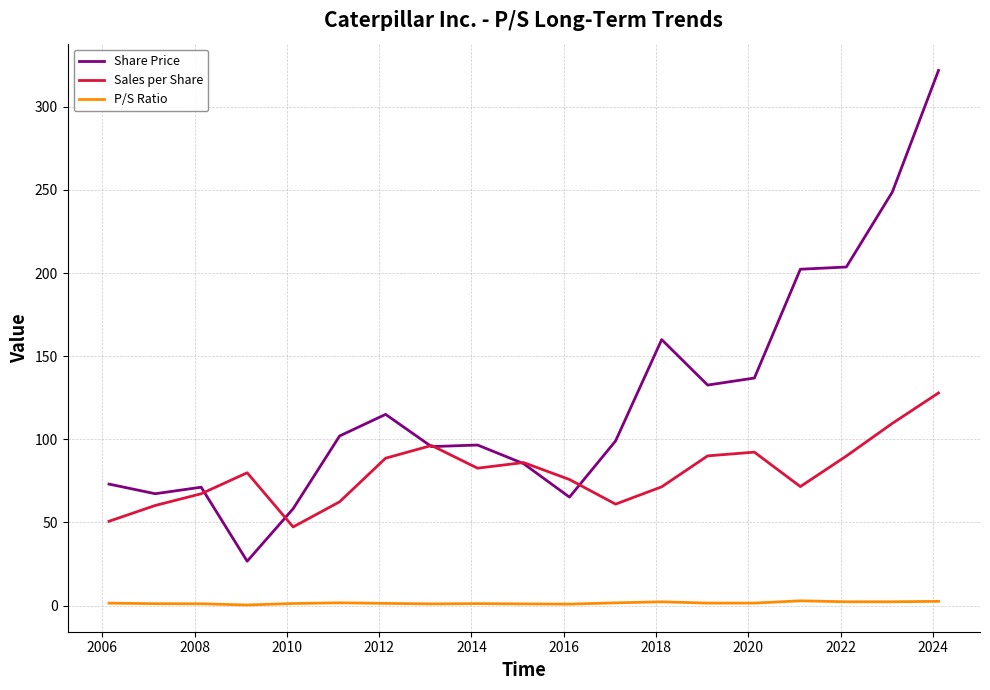

True or false: P/S Ratio and Sales per Share cross at least once.

False